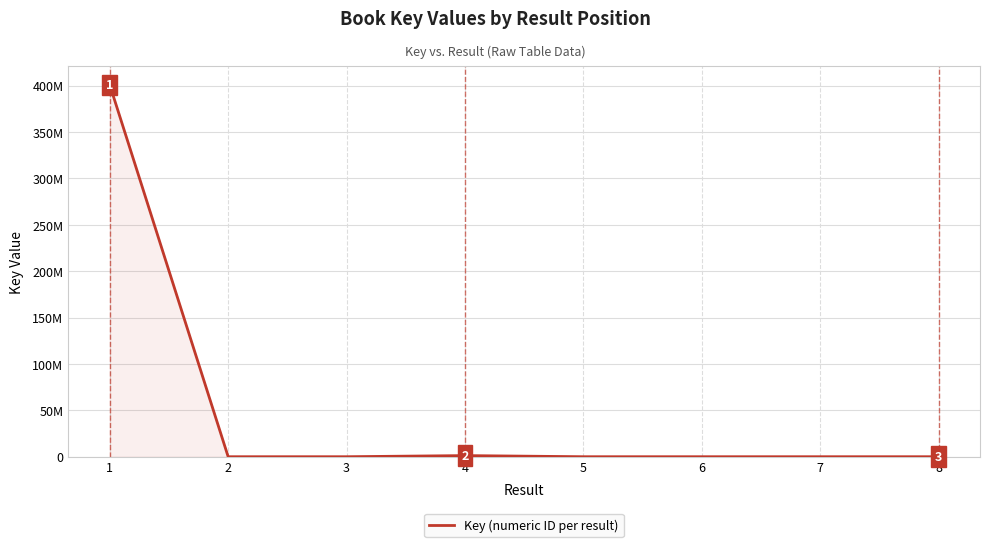

Is this an area chart (filled region under the line)?

Yes